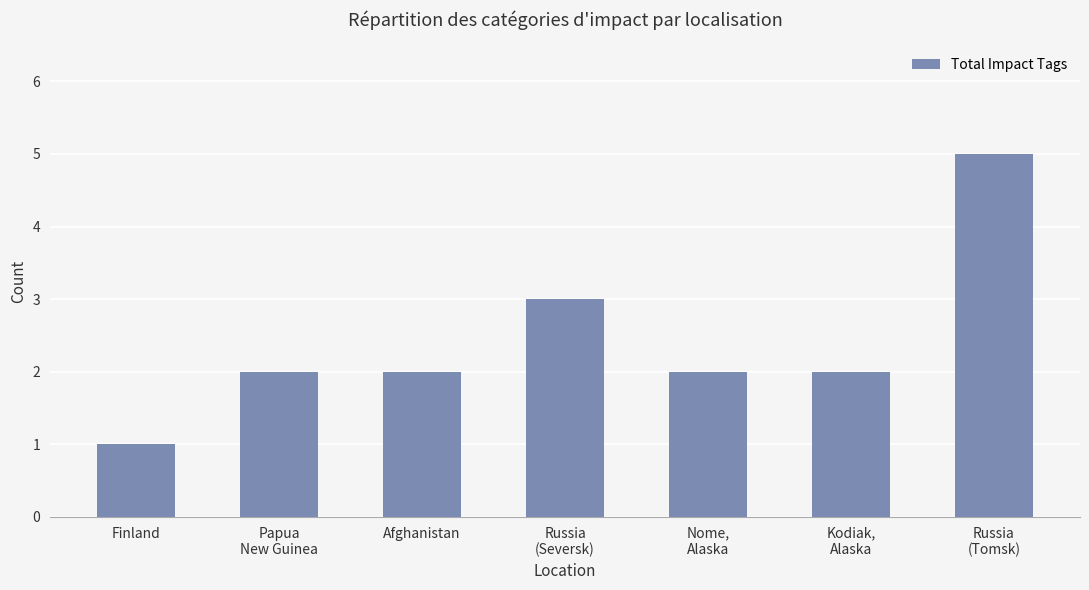

Is it true that the value at Afghanistan is 3?

False